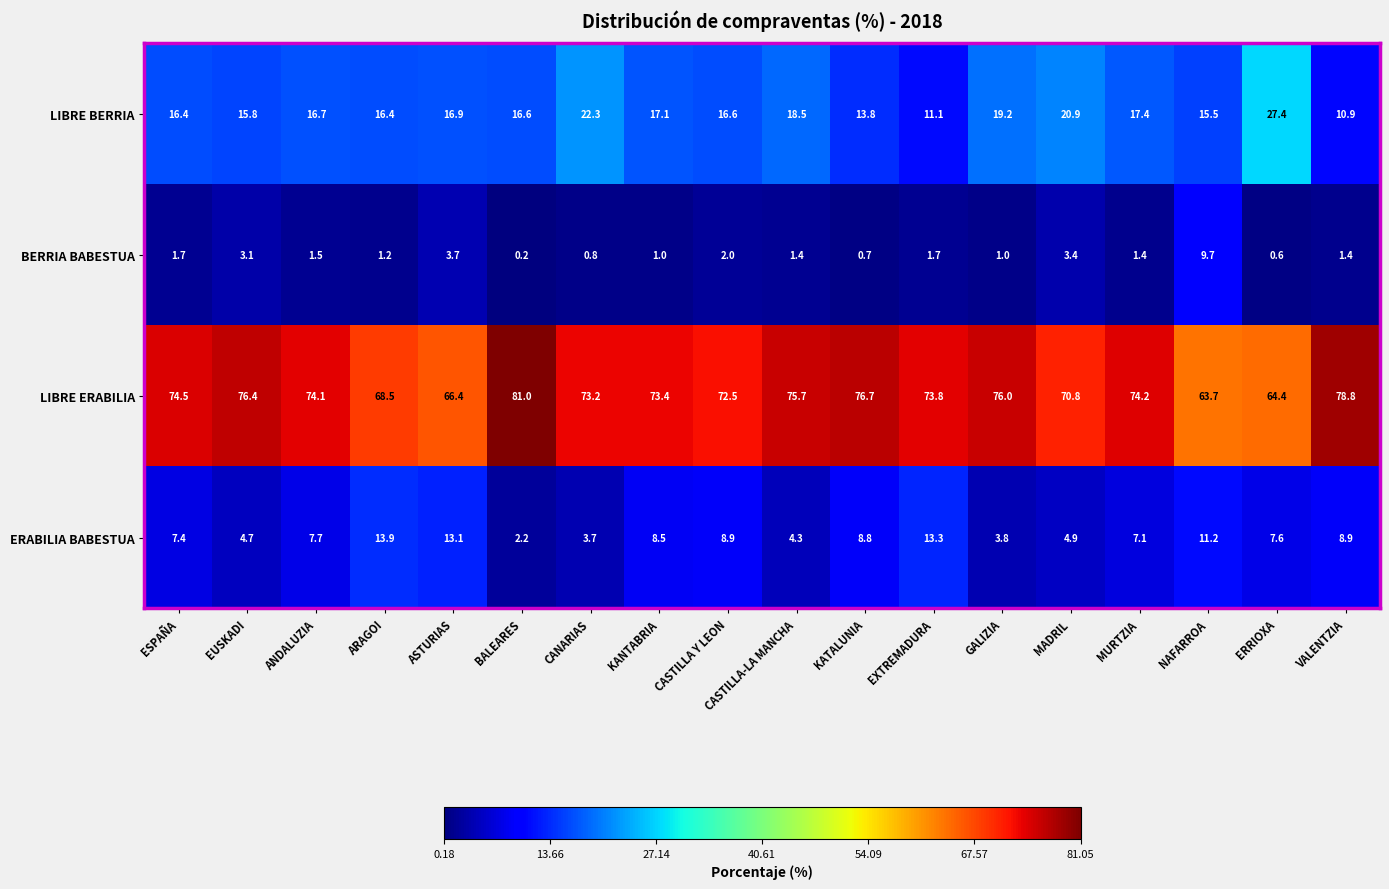

What is the sum of the ERABILIA BABESTUA values at ARAGOI and BALEARES?

16.1